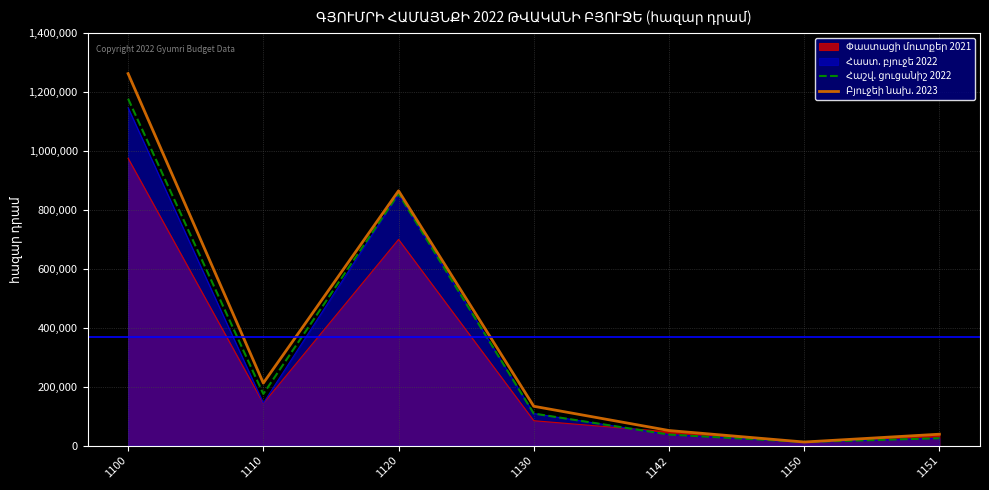

What is the maximum value shown in the chart?

1262045.4